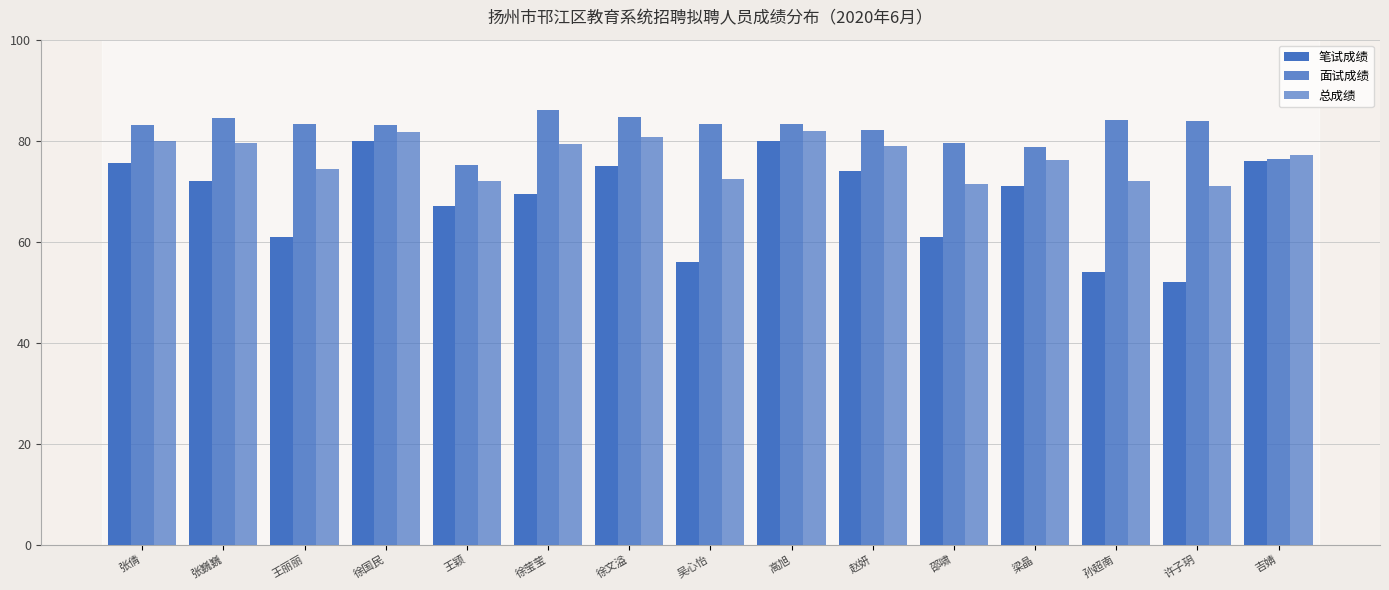

What is the difference between the maximum and minimum values in the 总成绩 series?

10.8